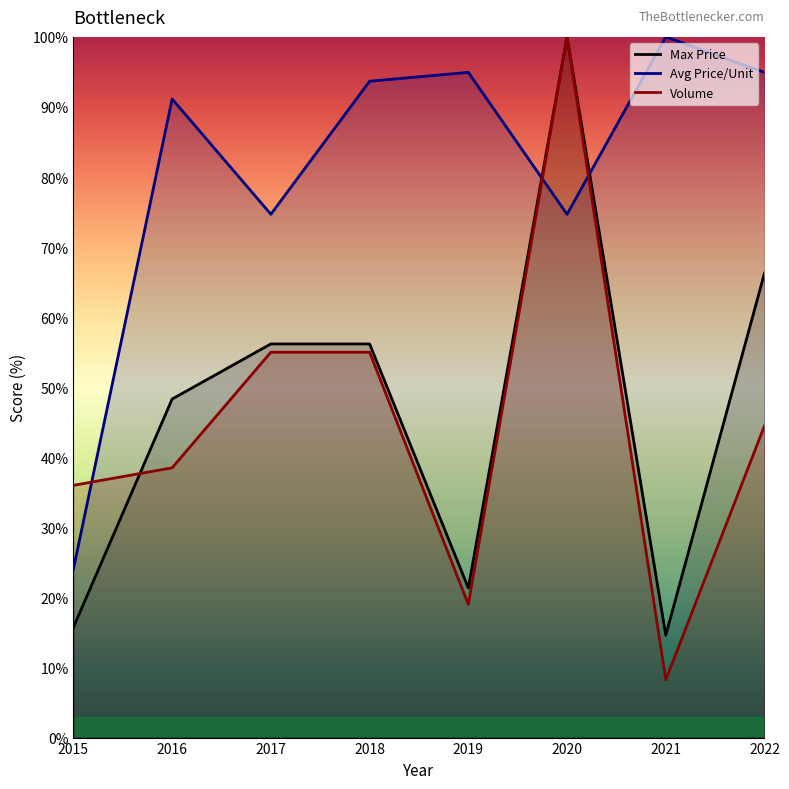

Where is the first local minimum for Avg Price/Unit?

2017